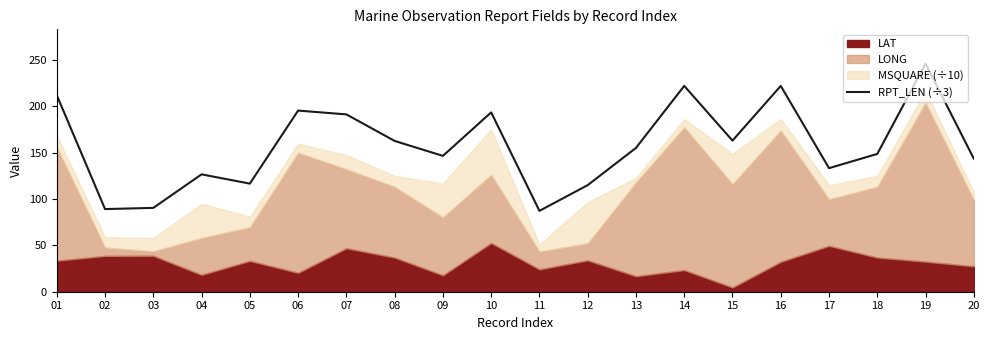

At which category does the data reach its first local peak?

04